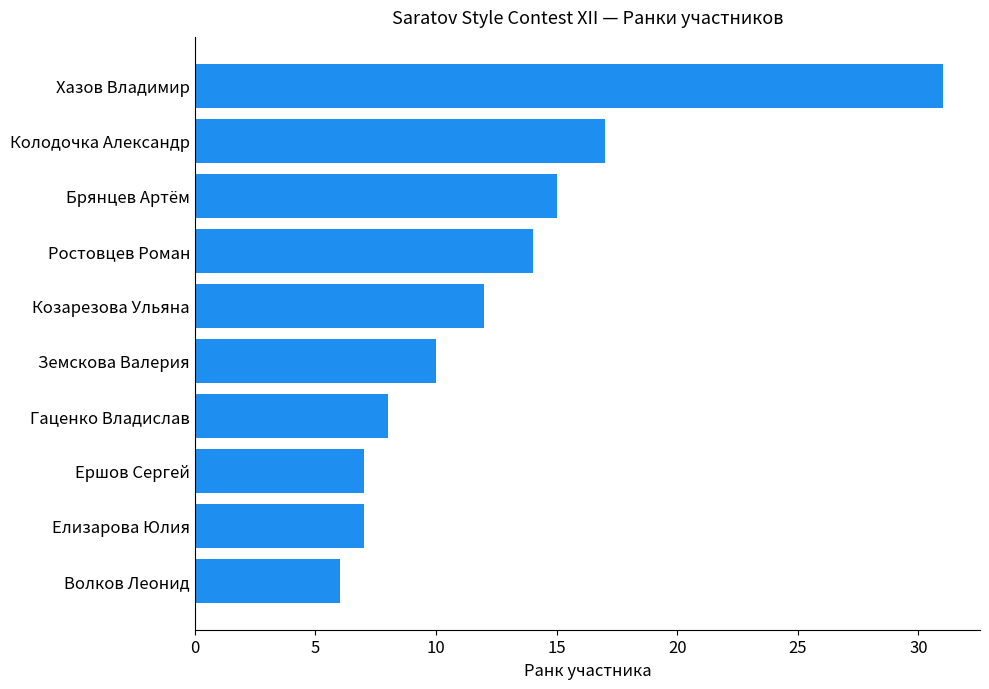

Reading top to bottom, what are all the values shown in this chart?

Хазов Владимир=31	Колодочка Александр=17	Брянцев Артём=15	Ростовцев Роман=14	Козарезова Ульяна=12	Земскова Валерия=10	Гаценко Владислав=8	Ершов Сергей=7	Елизарова Юлия=7	Волков Леонид=6